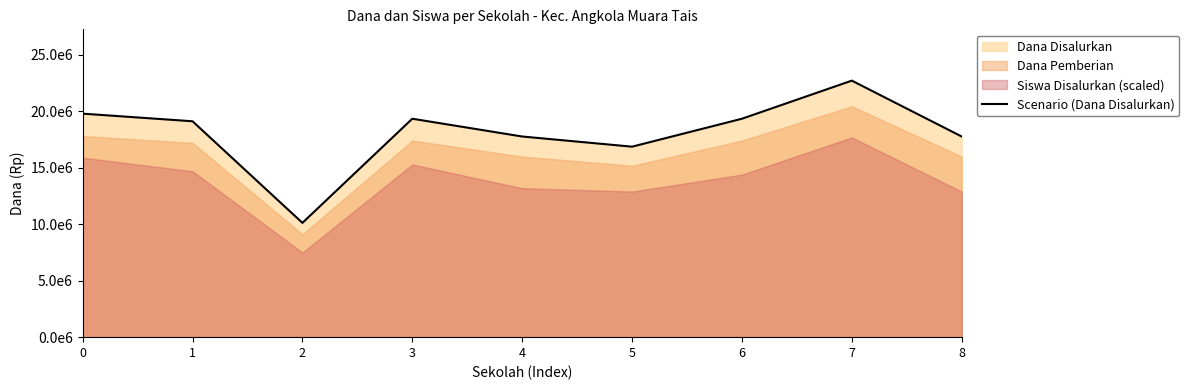

What is the difference between the second highest and second lowest values?

2925000